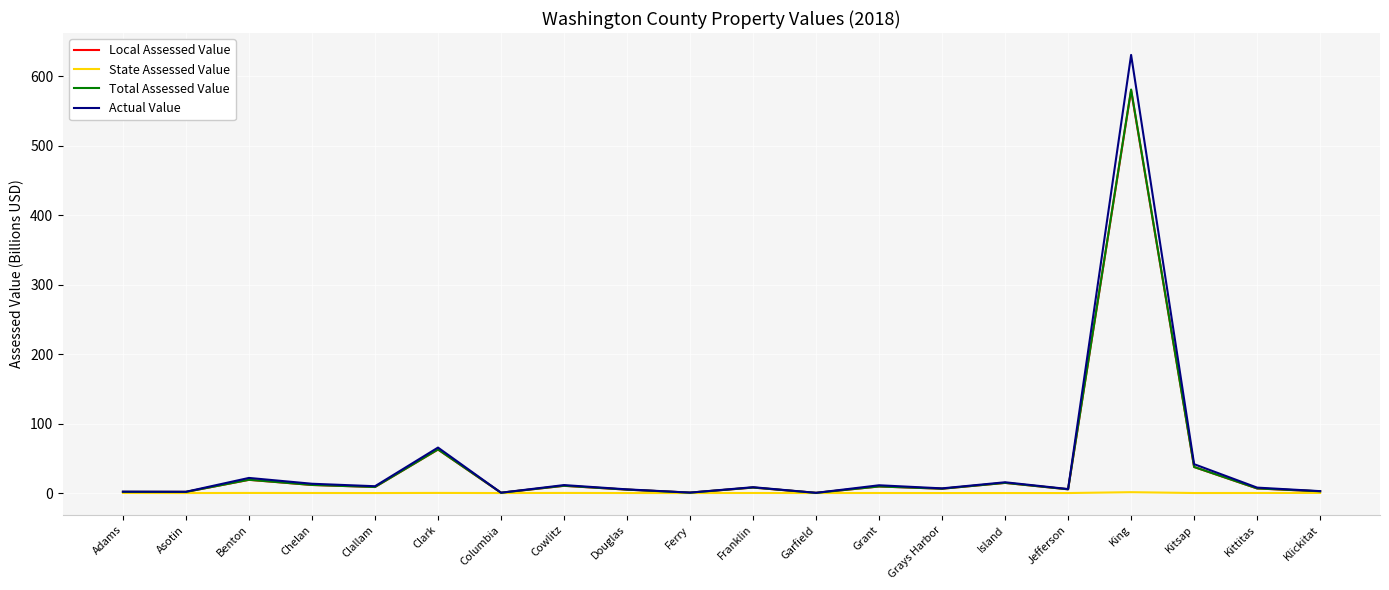

What is the difference between the maximum and minimum values in the Local Assessed Value series?

579.4